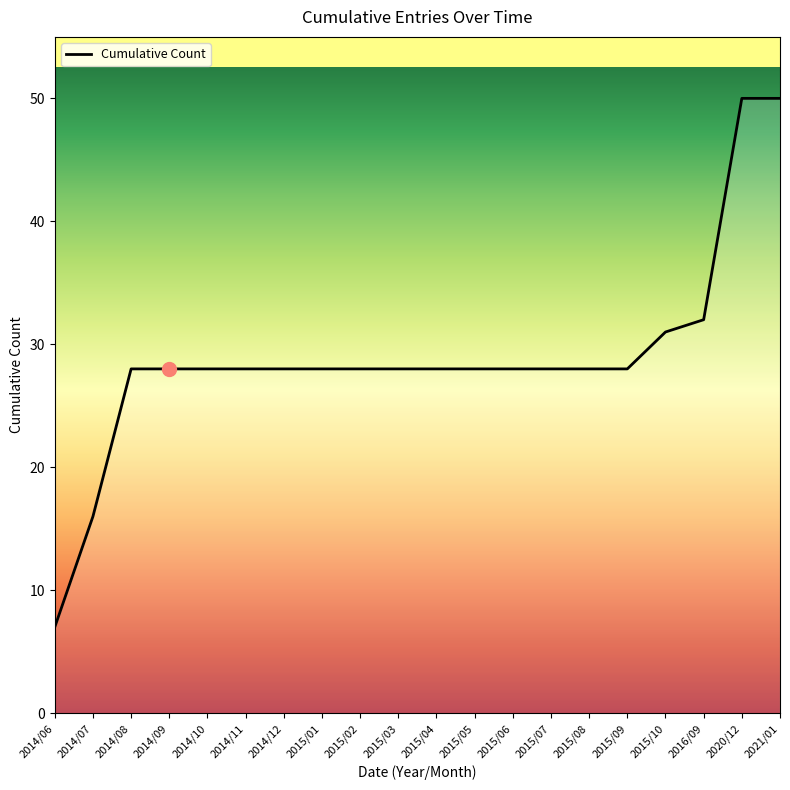

What position from the left is 2015/09?

16